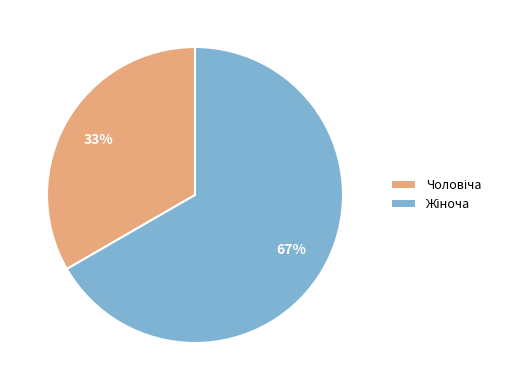

To the nearest percent, what is the average slice percentage?

50%